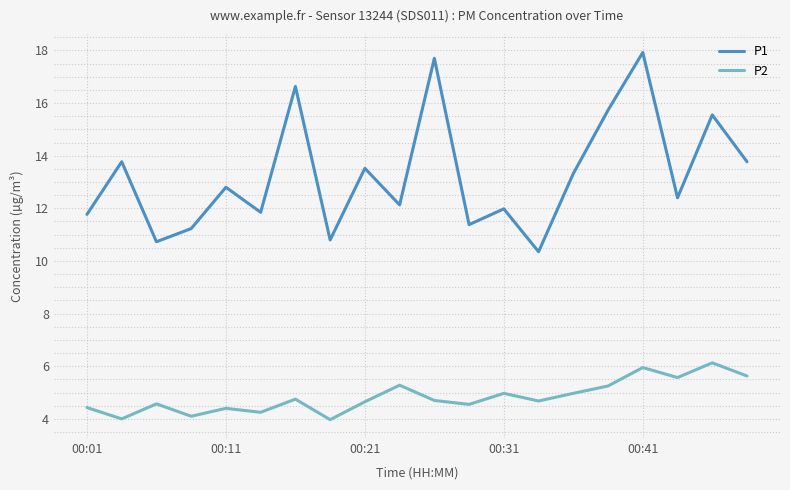

What is the highest value of the P2 series?

6.1